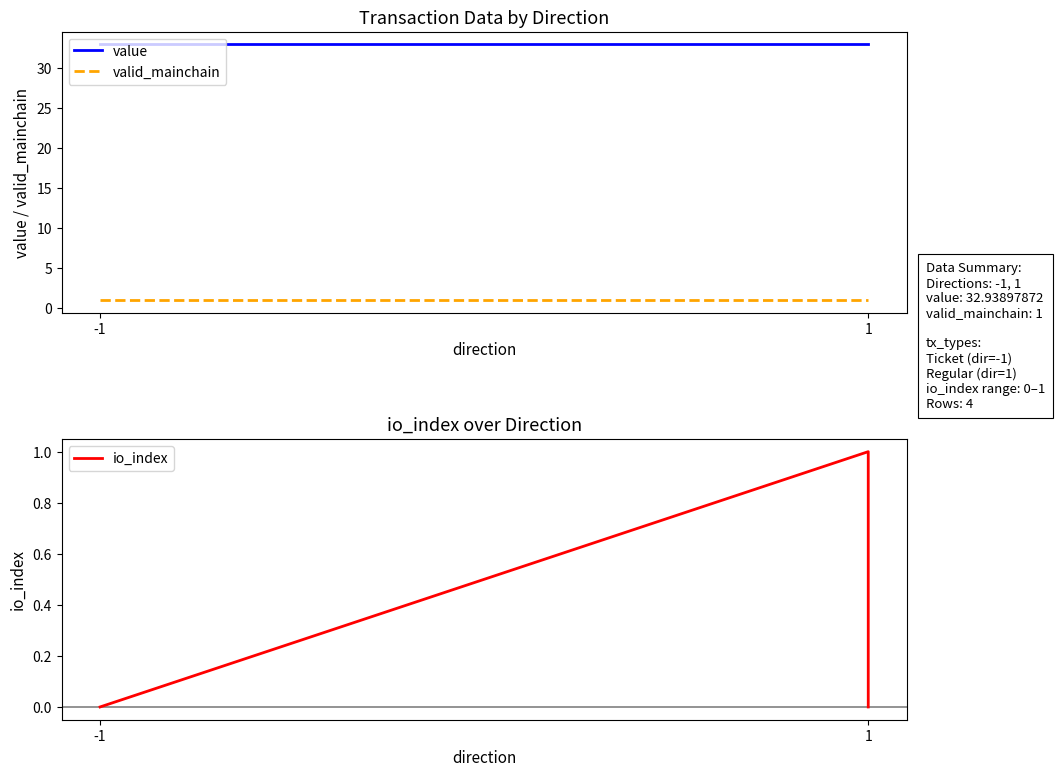

How many distinct data groups are displayed?

3